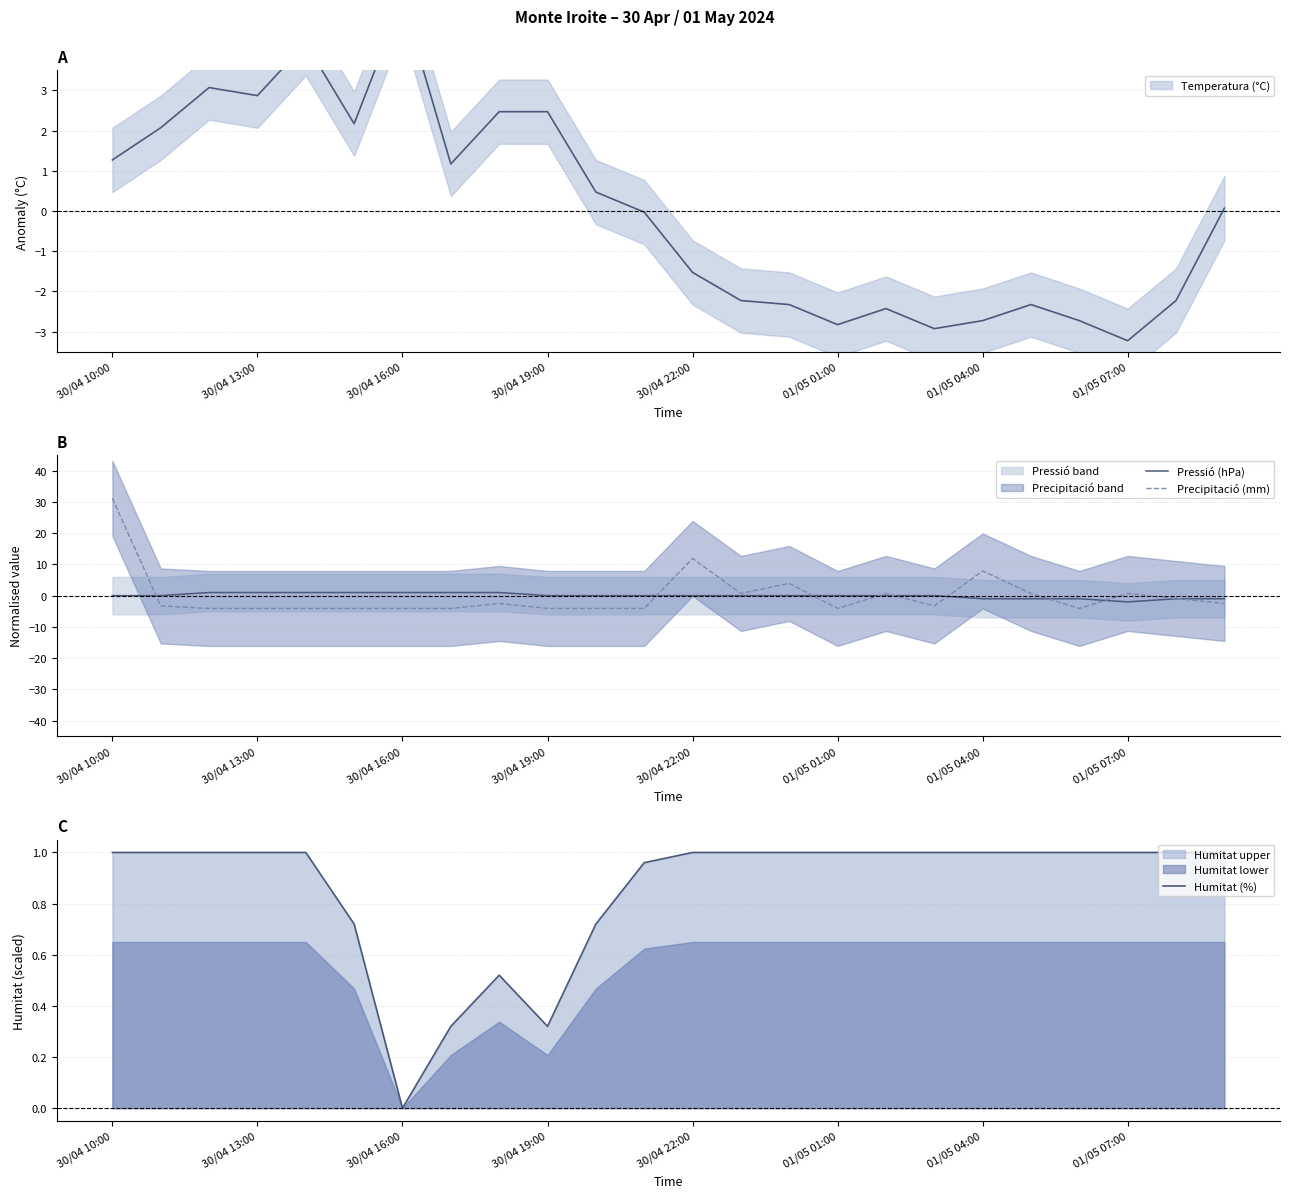

Which series has the largest total across all categories?

Humitat (%)